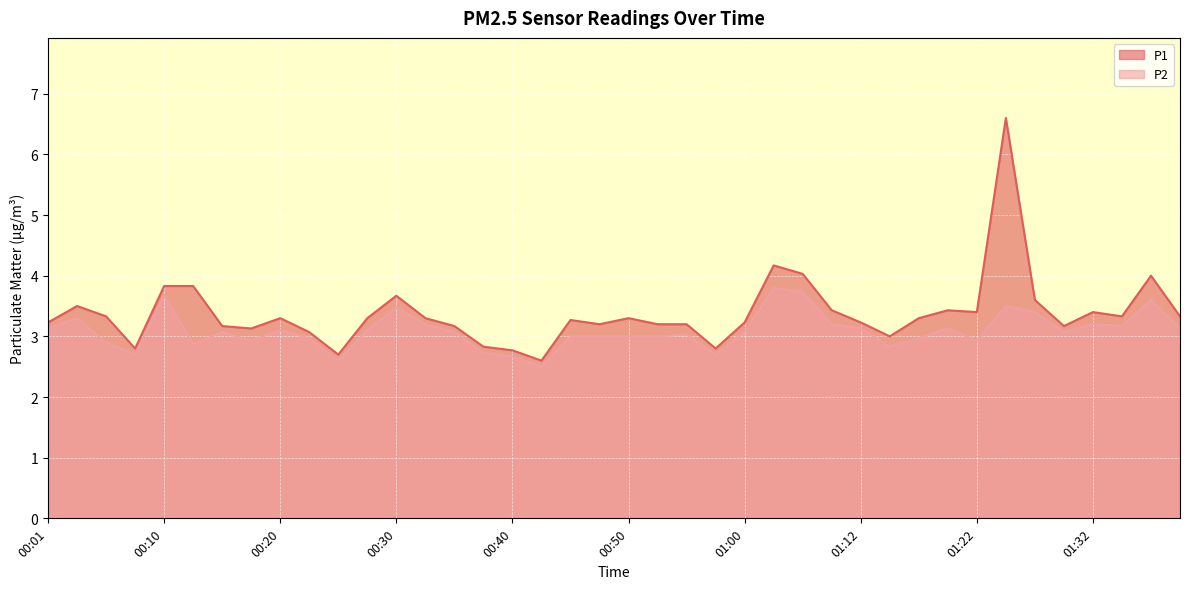

At 00:23, list the series in order from smallest to largest.

P2, P1